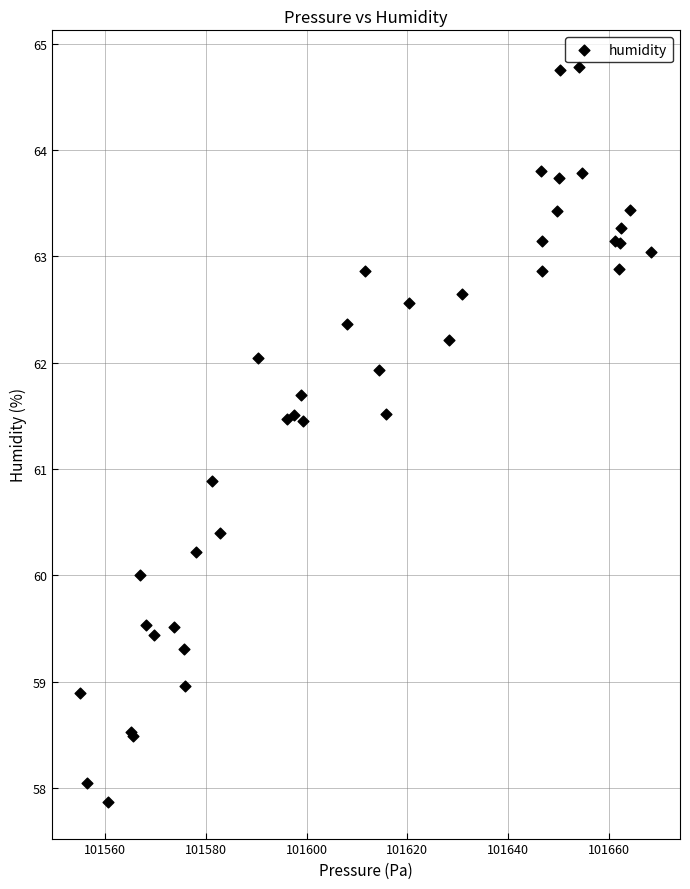

What Y value in the scatter plot is closest to 61?

60.9